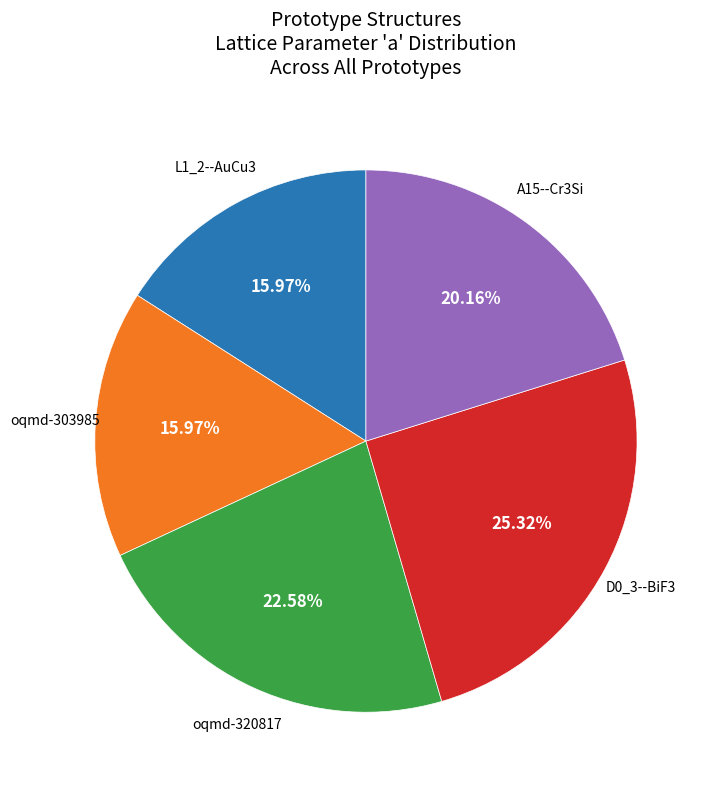

Is there any slice that represents more than half of the pie?

No